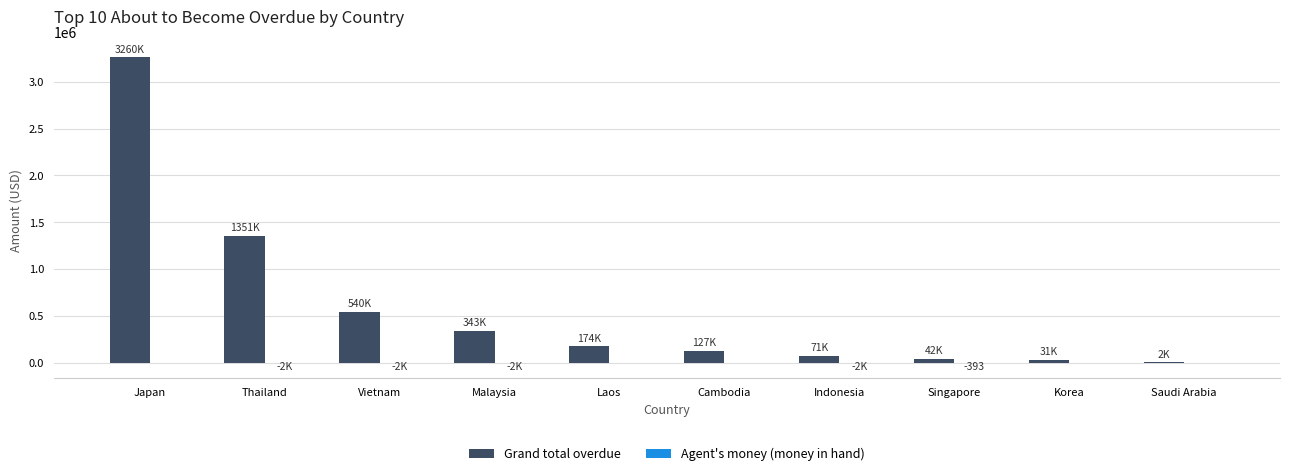

Between Japan and Laos, which series saw the biggest shift?

Grand total overdue